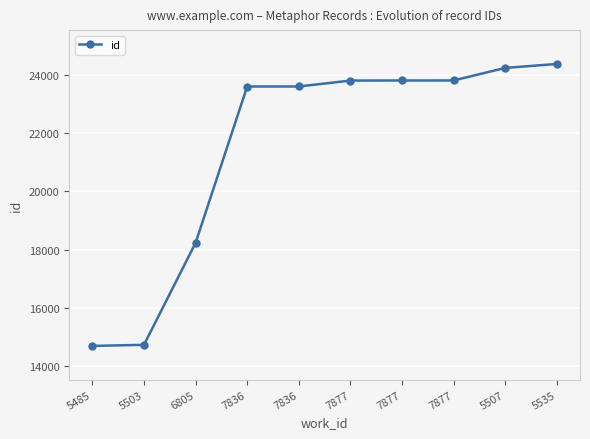

Rank the categories by value from lowest to highest.

5485, 5503, 6805, 7836, 7836, 7877, 7877, 7877, 5507, 5535